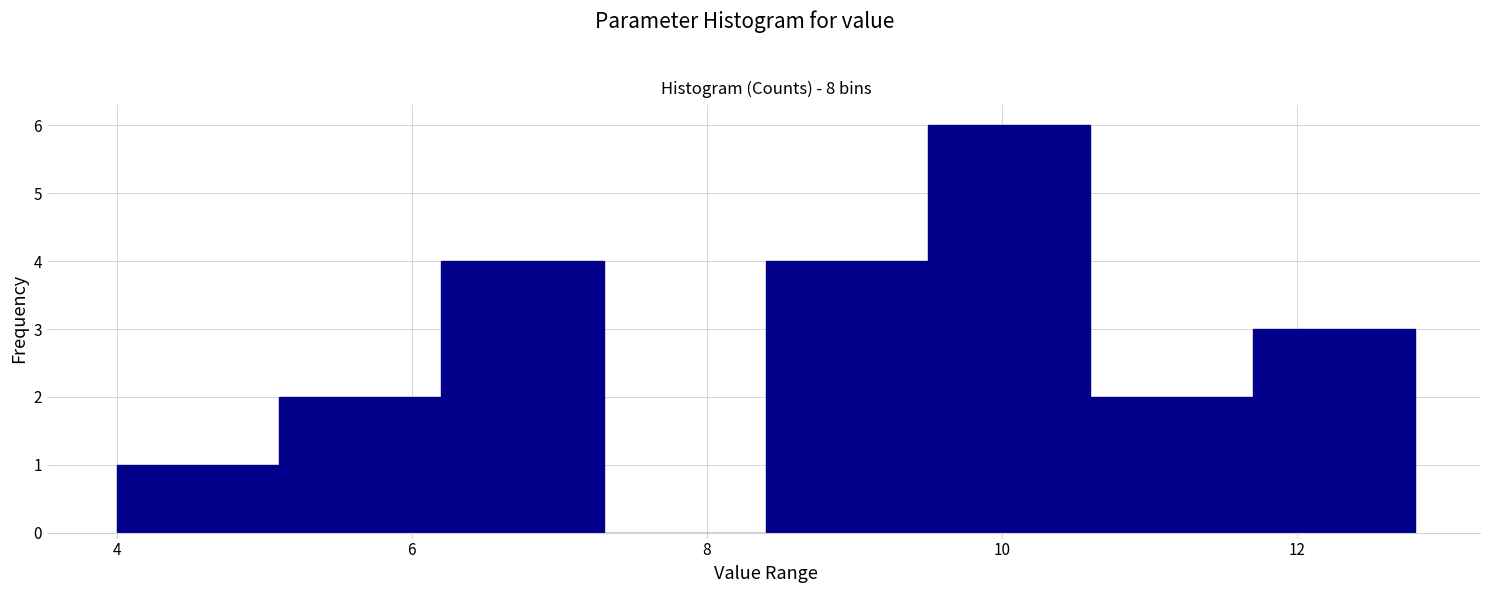

Reading left to right, transcribe this chart: for each bar, give the range it covers on the x-axis and its height. Neither the bar edges nor the heights are printed on the chart, so give them approximately, as read against the axes.

4.0 to 5.1: 1
5.1 to 6.2: 2
6.2 to 7.3: 4
7.3 to 8.4: 0
8.4 to 9.5: 4
9.5 to 10.6: 6
10.6 to 11.7: 2
11.7 to 12.8: 3